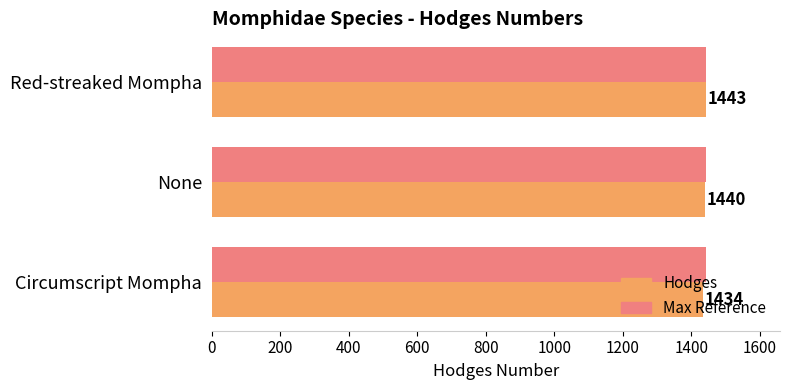

What is the greatest value displayed?

1443